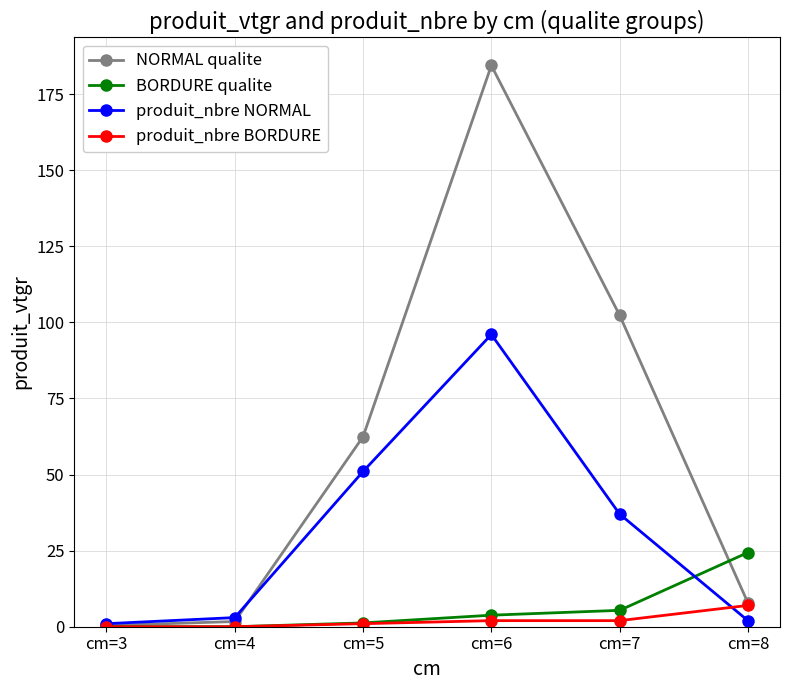

What is the difference between the maximum and minimum values in the produit_nbre BORDURE series?

7.0